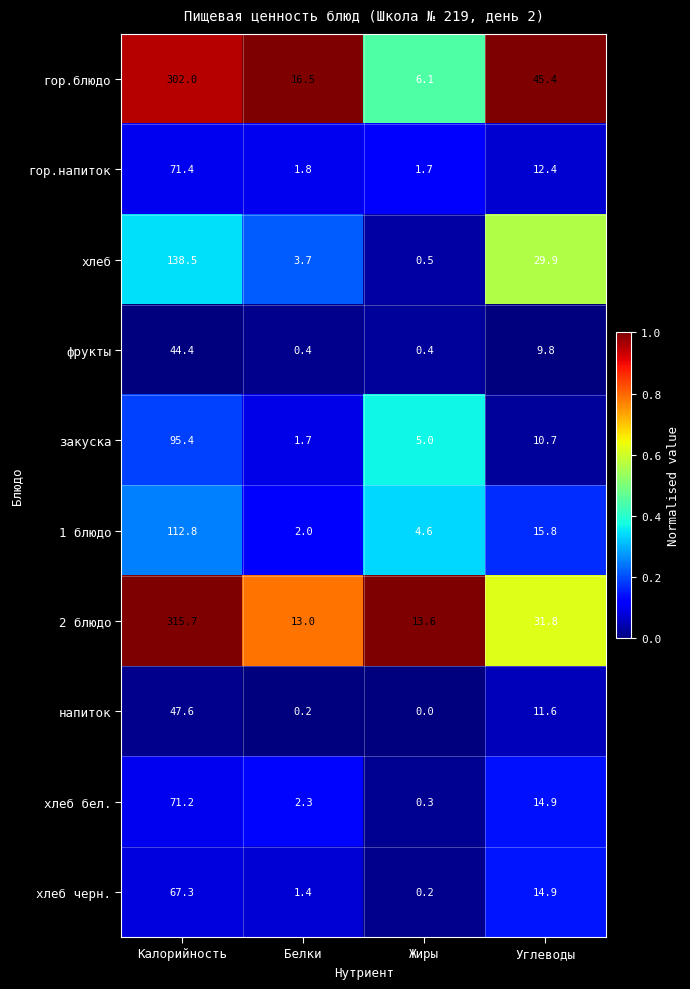

List the labels in order of напиток value, largest first.

Калорийность, Углеводы, Белки, Жиры